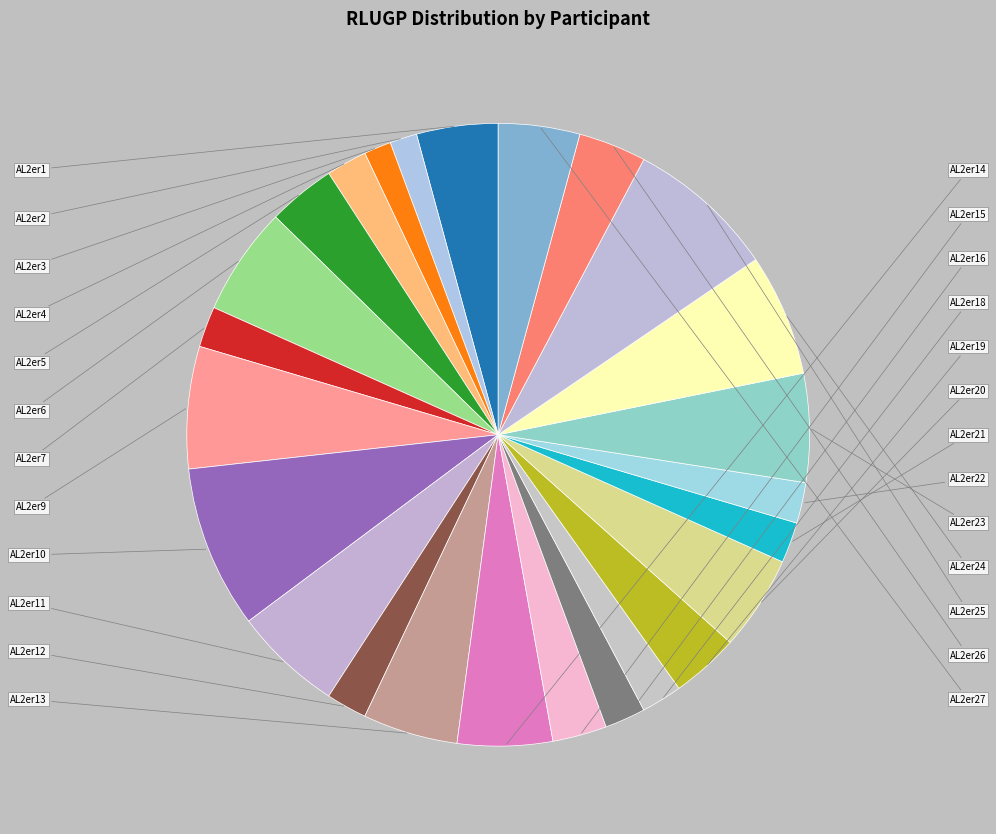

Count the number of slices in the pie.

25